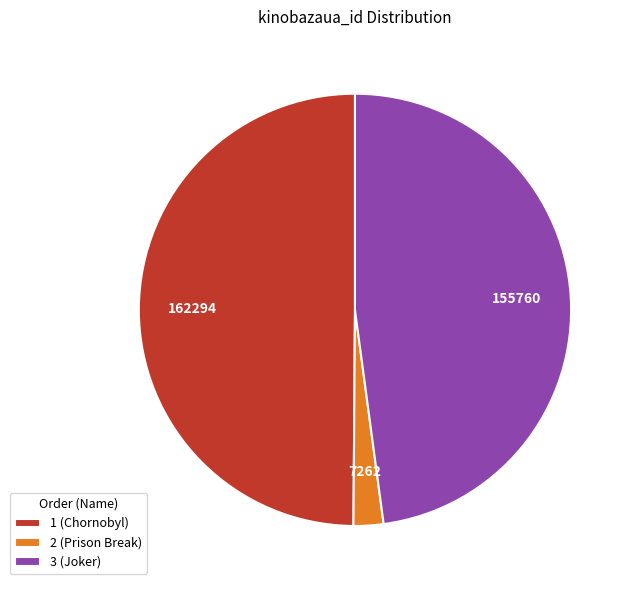

True or false: 3 (Joker) accounts for 40% of the total.

False